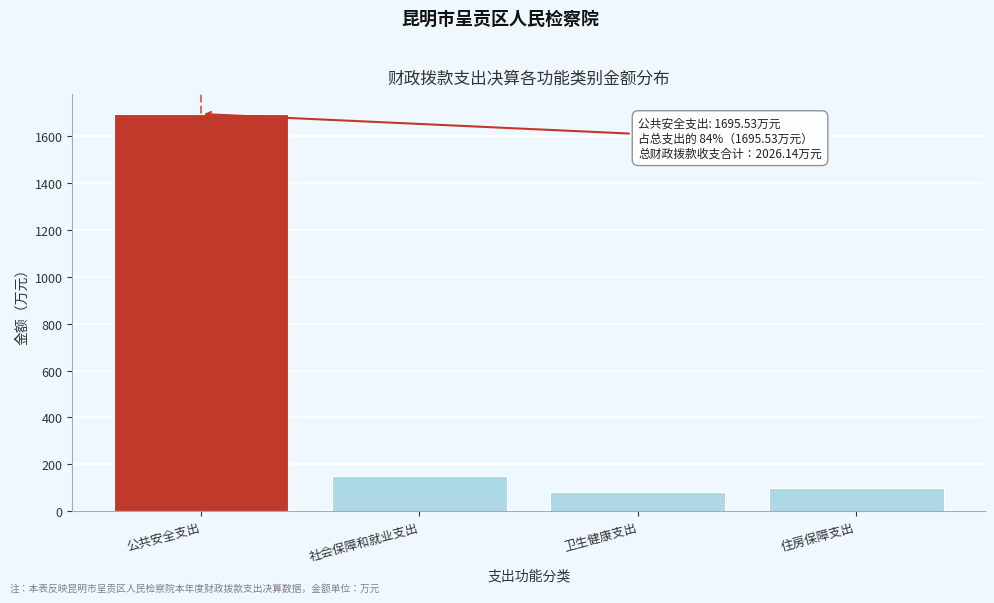

Reading left to right, extract all data points from this chart.

1695.5	151.3	82.5	96.8